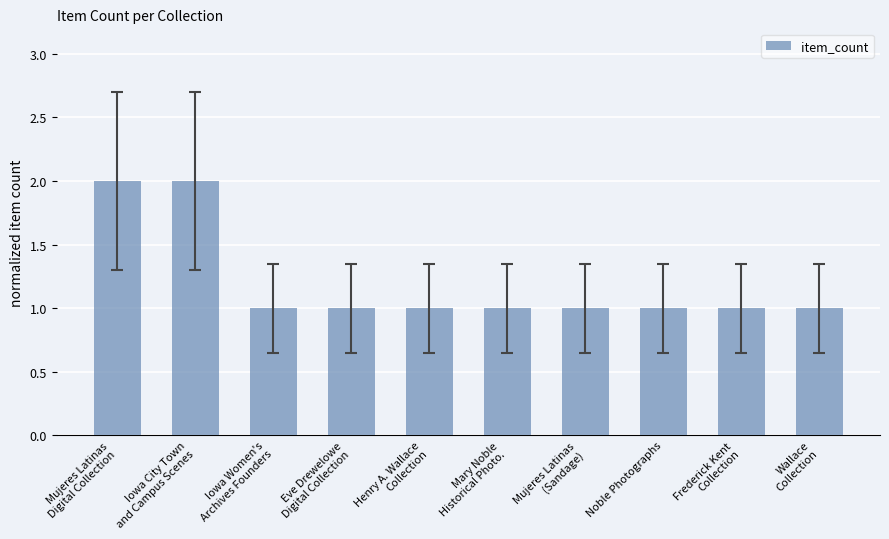

What is the label of the 3rd bar from the right?

Noble Photographs